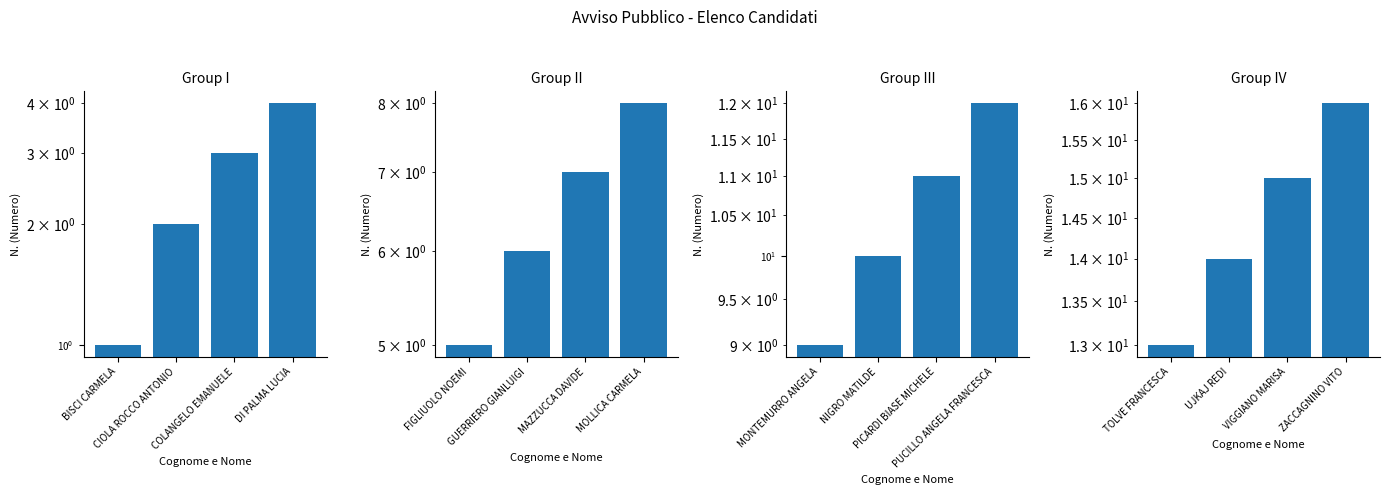

What is the difference between the maximum and minimum values?

3